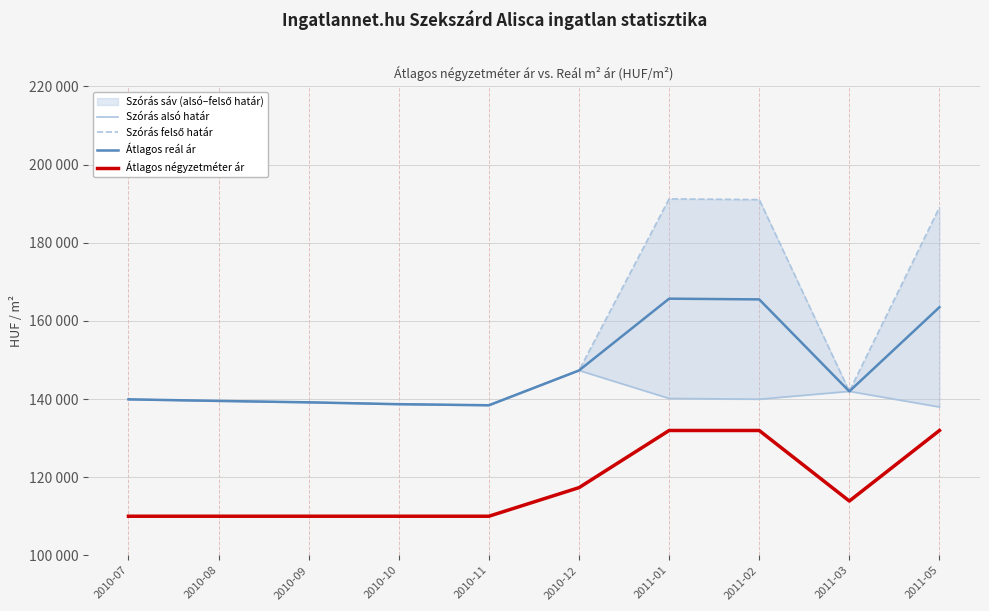

List the labels in order of Szórás alsó határ value, smallest first.

2011-05, 2010-11, 2010-10, 2010-09, 2010-08, 2010-07, 2011-02, 2011-01, 2011-03, 2010-12